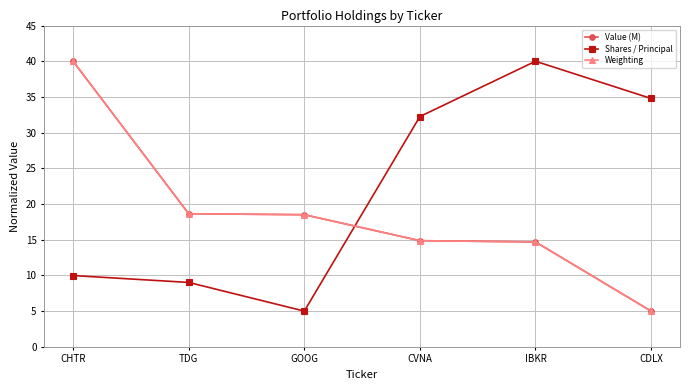

Which series changed the most between CVNA and IBKR?

Shares / Principal